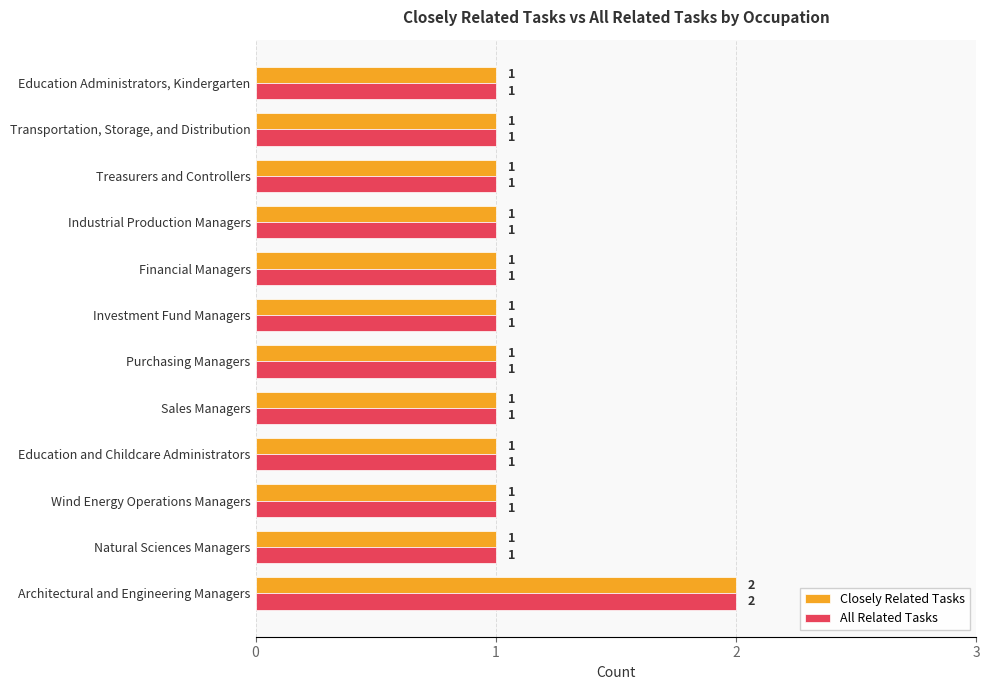

What is the sum of all All Related Tasks values?

13